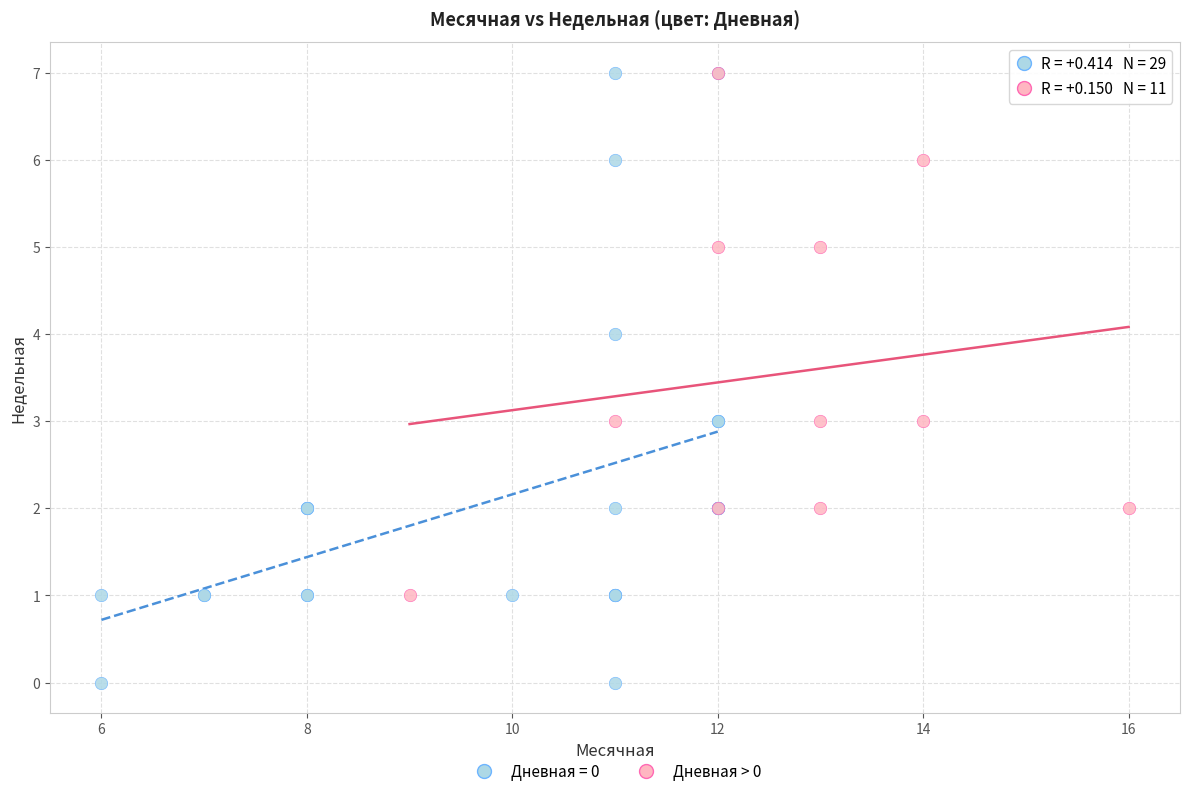

Which series has the largest Y range (max minus min)?

Дневная = 0